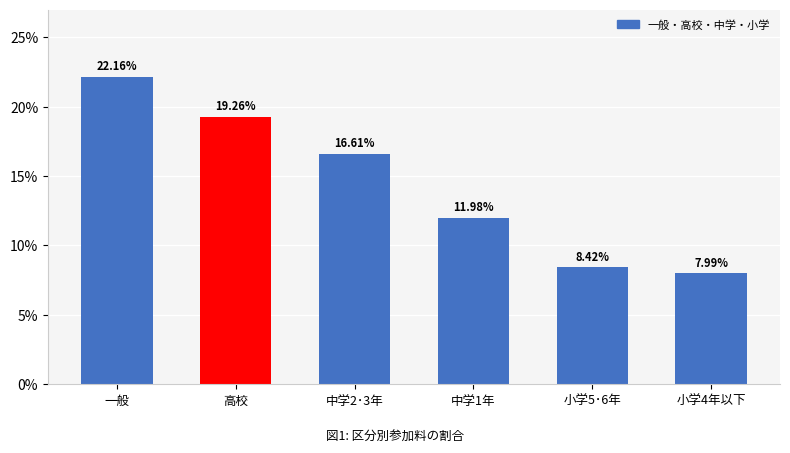

Reading left to right, what are all the values shown in this chart?

一般=22.2	高校=19.3	中学2･3年=16.6	中学1年=12.0	小学5･6年=8.4	小学4年以下=8.0